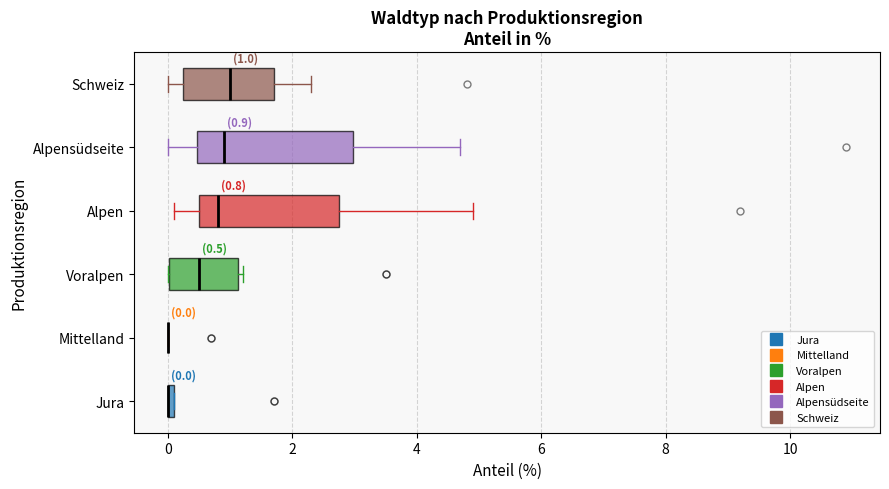

Which box is the widest, from its left edge to its right edge?

Alpensüdseite